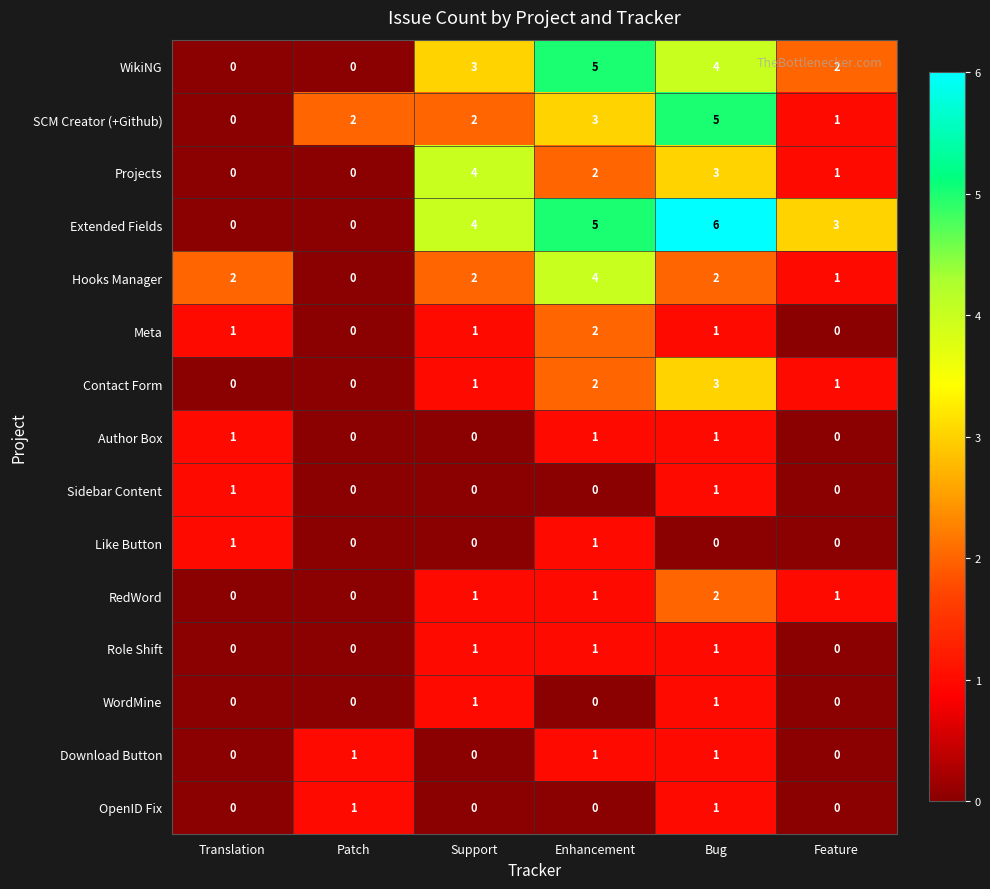

What is the total value across all series at Feature?

10